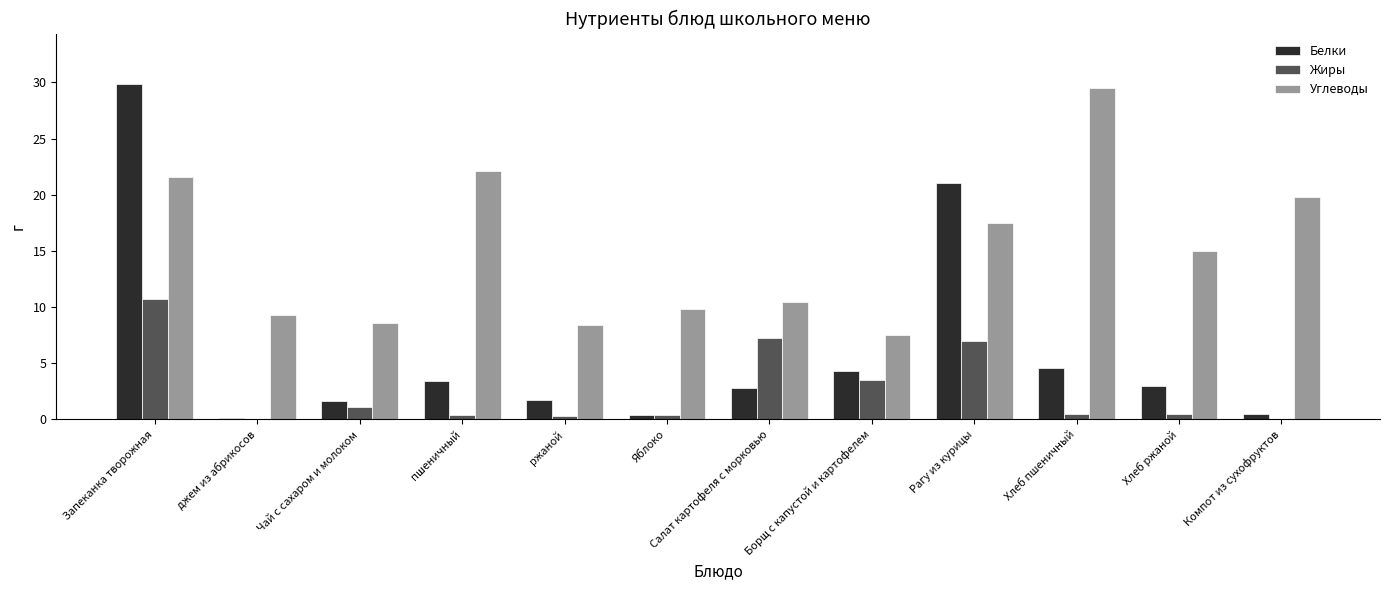

Are the bars horizontal?

No